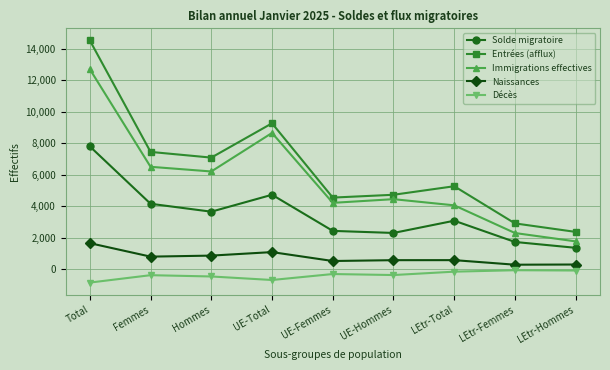

The value of Entrées (afflux) at Hommes is 7084. True or false?

True